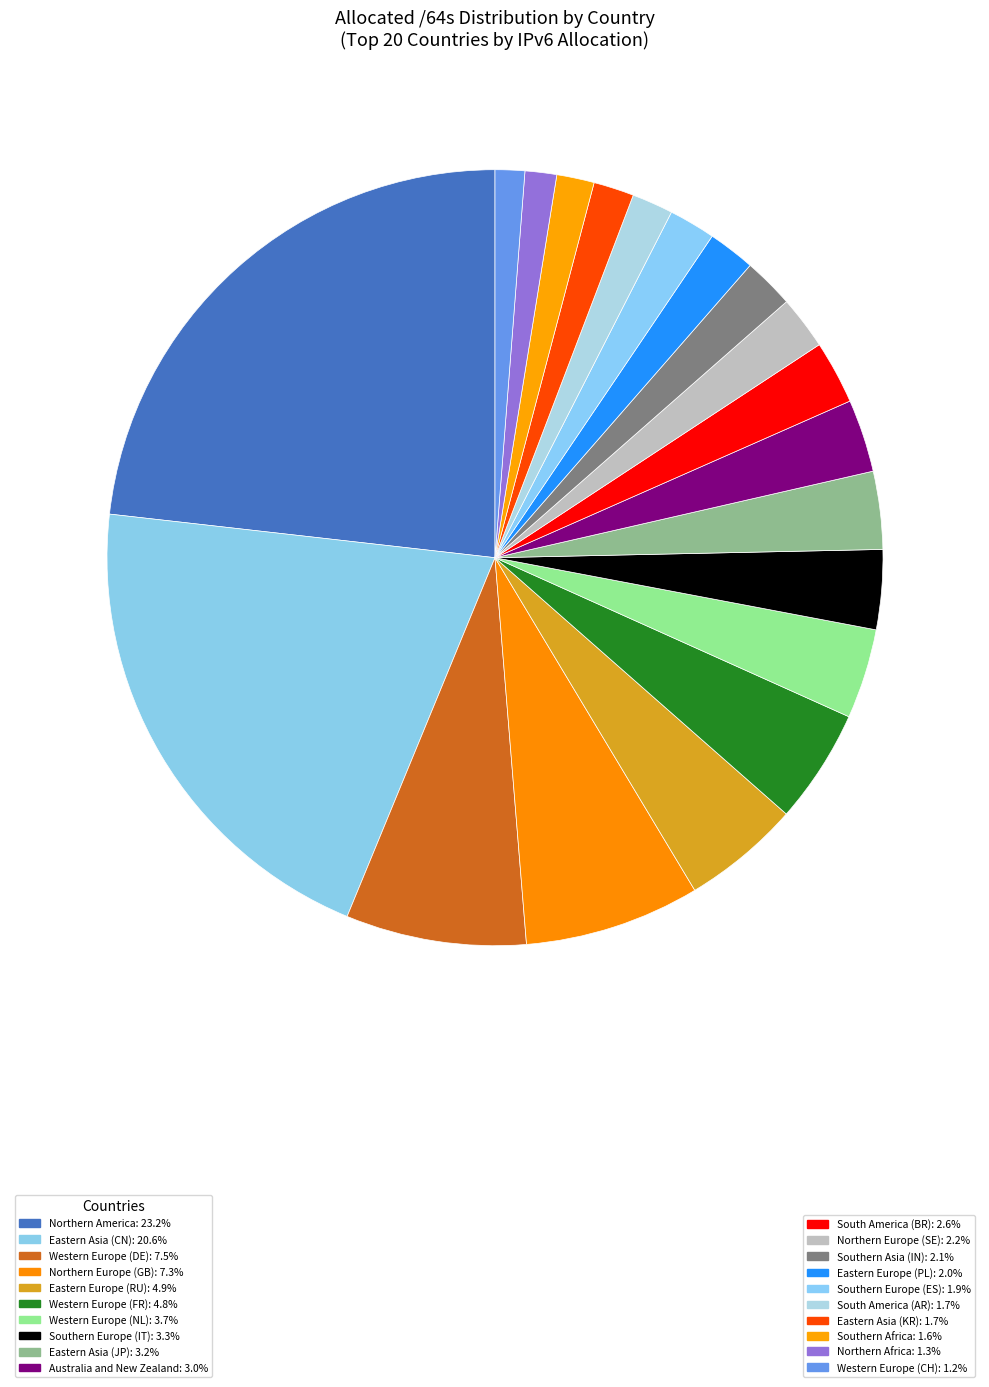

Is there any slice that represents more than half of the pie?

No